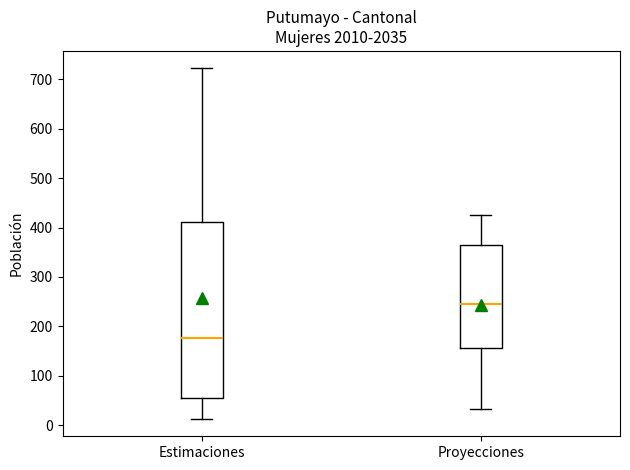

Which box has the highest median line?

Proyecciones